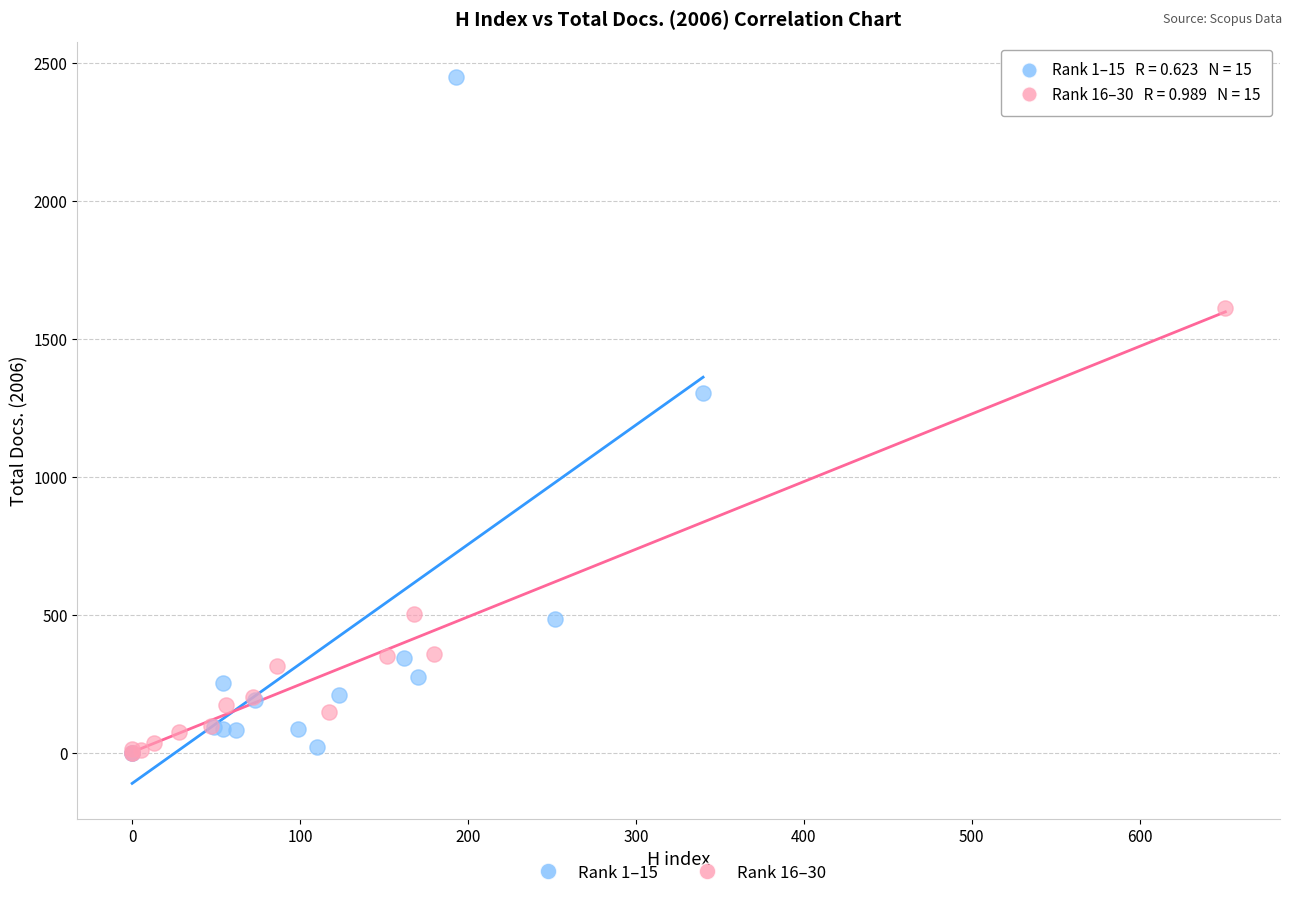

What are all the series names shown in the legend?

Rank 1–15, Rank 16–30